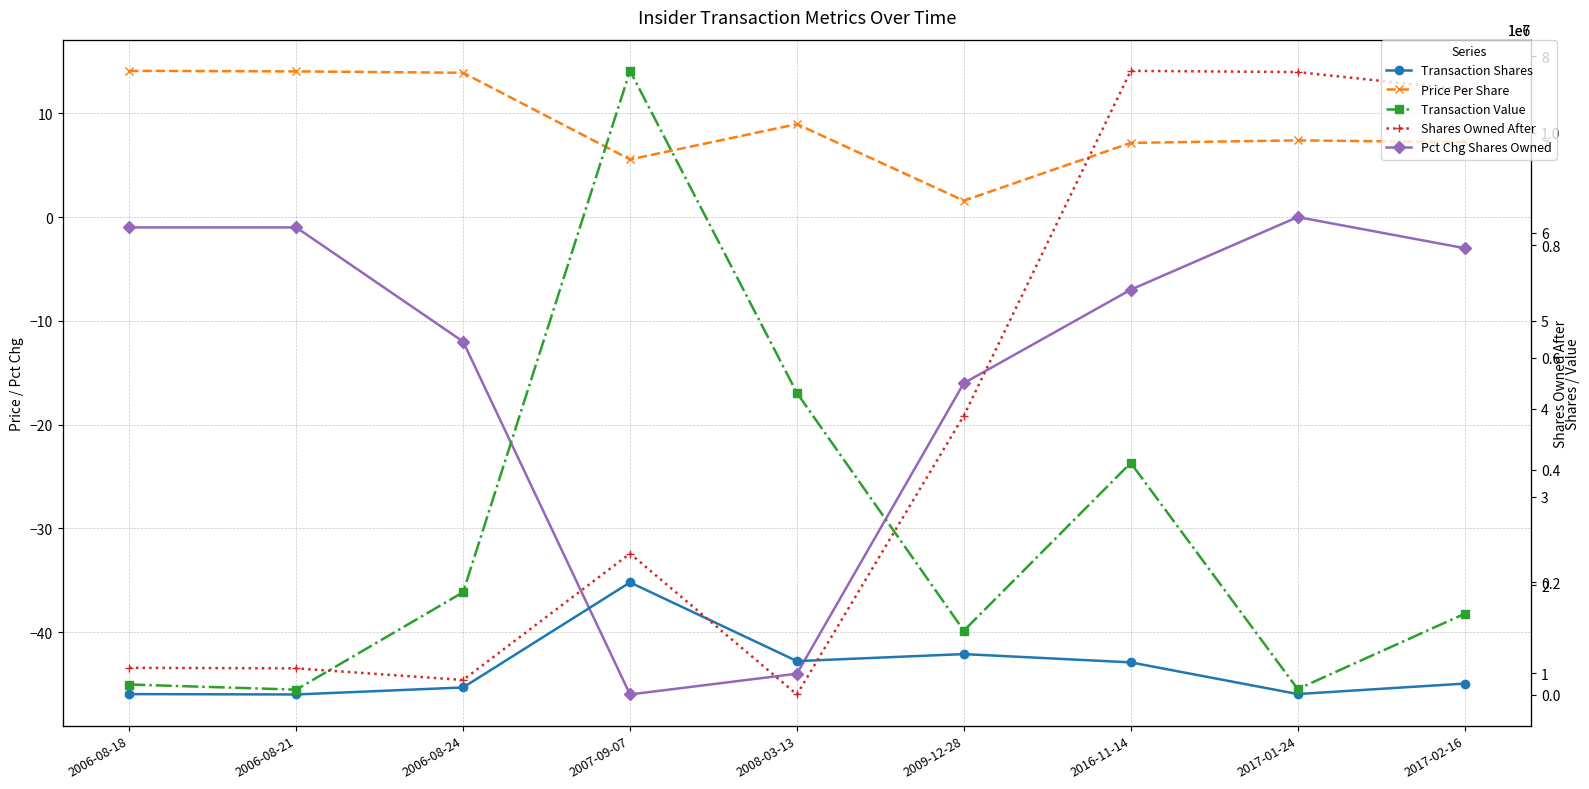

What are all the series names shown in the legend?

Price Per Share, Pct Chg Shares Owned, Transaction Shares, Transaction Value, Shares Owned After